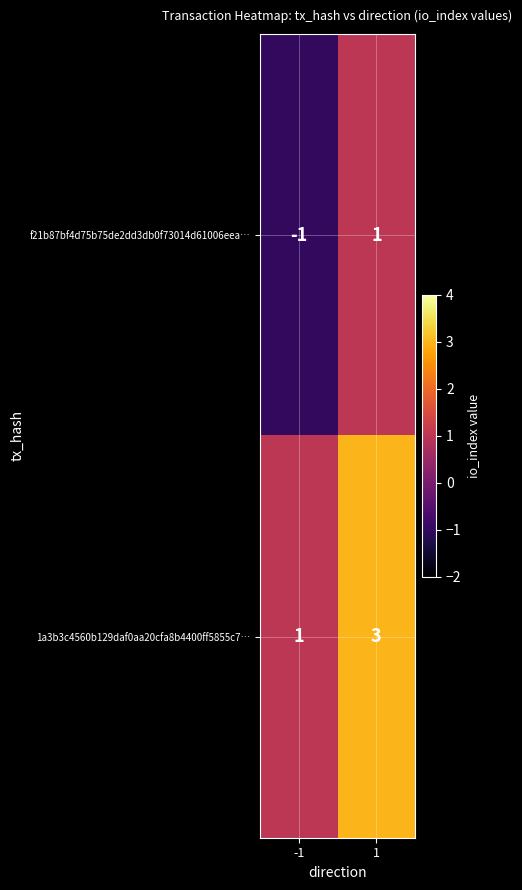

Is the value of f21b87bf4d75b75de2dd3db0f73014d61006eea… at -1 greater than the value of 1a3b3c4560b129daf0aa20cfa8b4400ff5855c7… at -1?

No